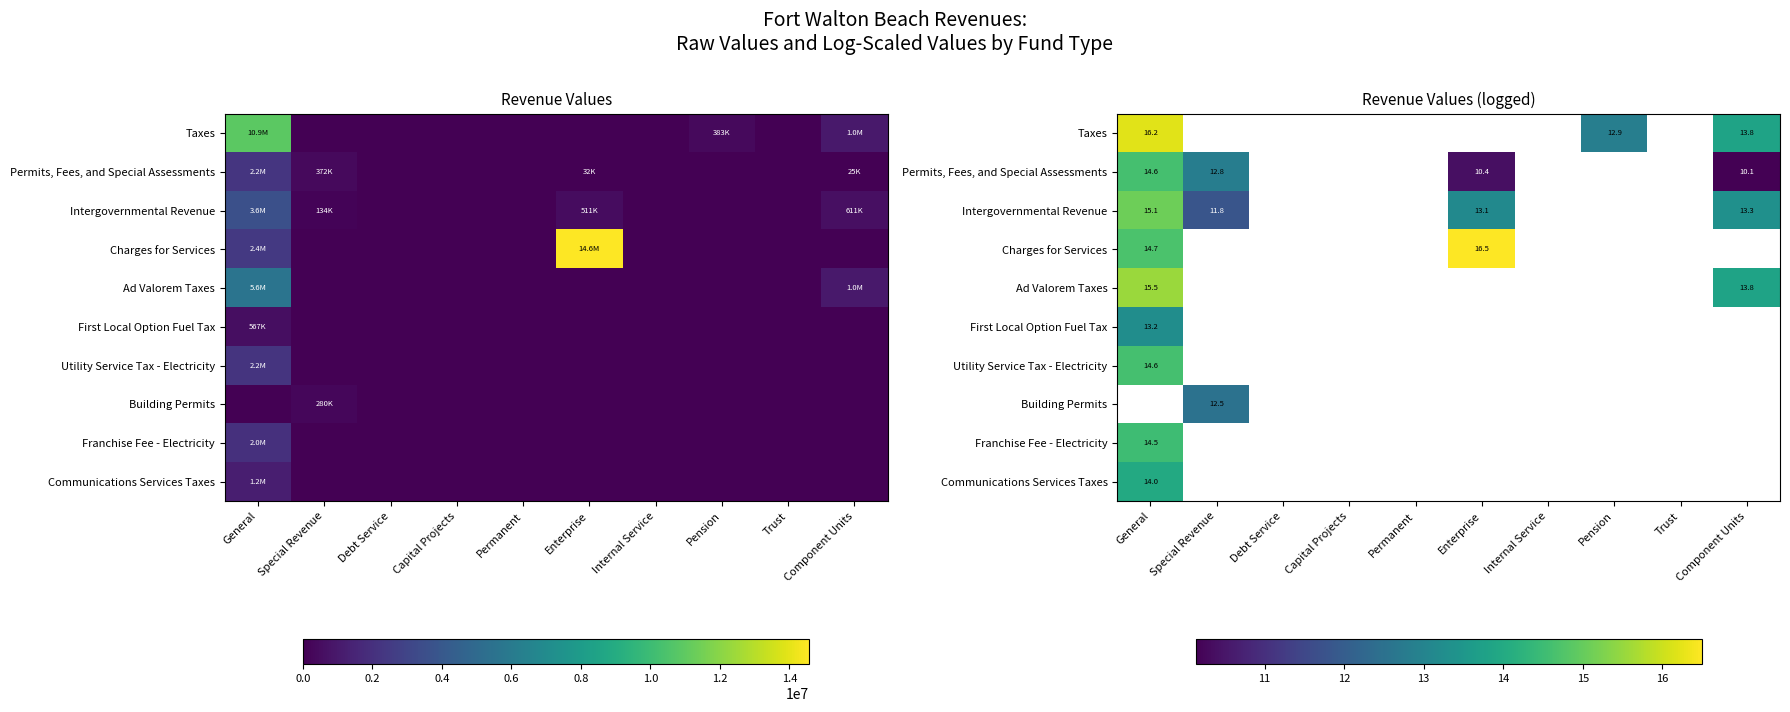

What is the approximate value of Ad Valorem Taxes at General?

15.5